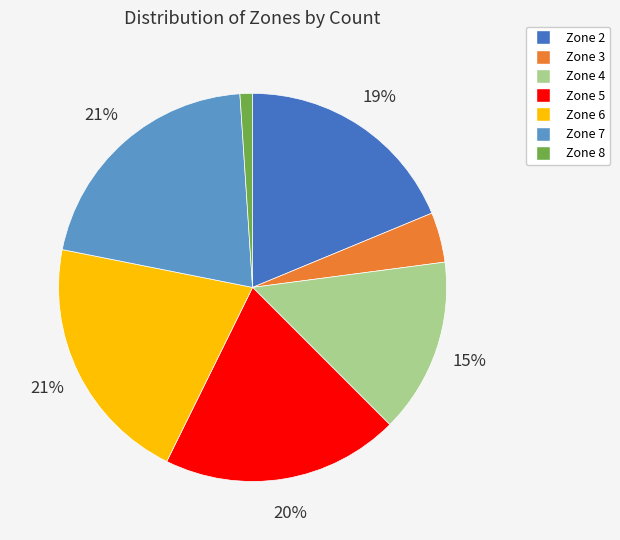

To the nearest percent, what is the combined percentage of Zone 5 and Zone 3?

24%